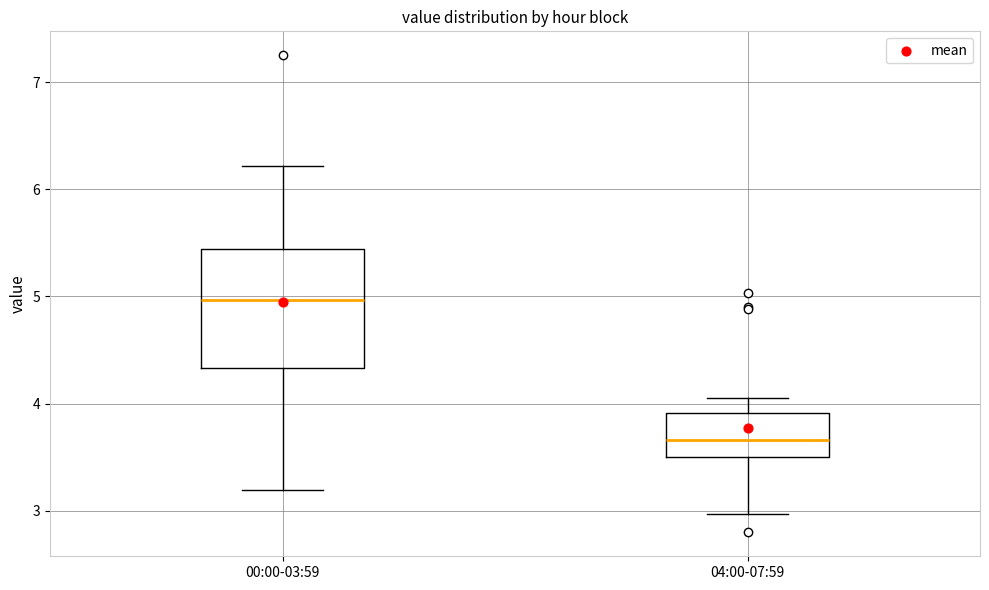

Comparing the boxes themselves (not the whiskers), which one is the tallest?

00:00-03:59